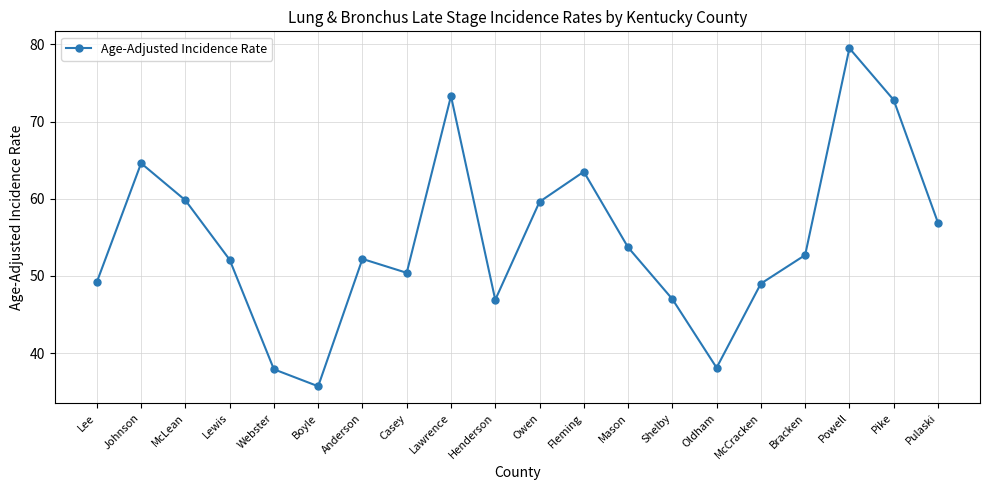

How many data points does each series have?

20